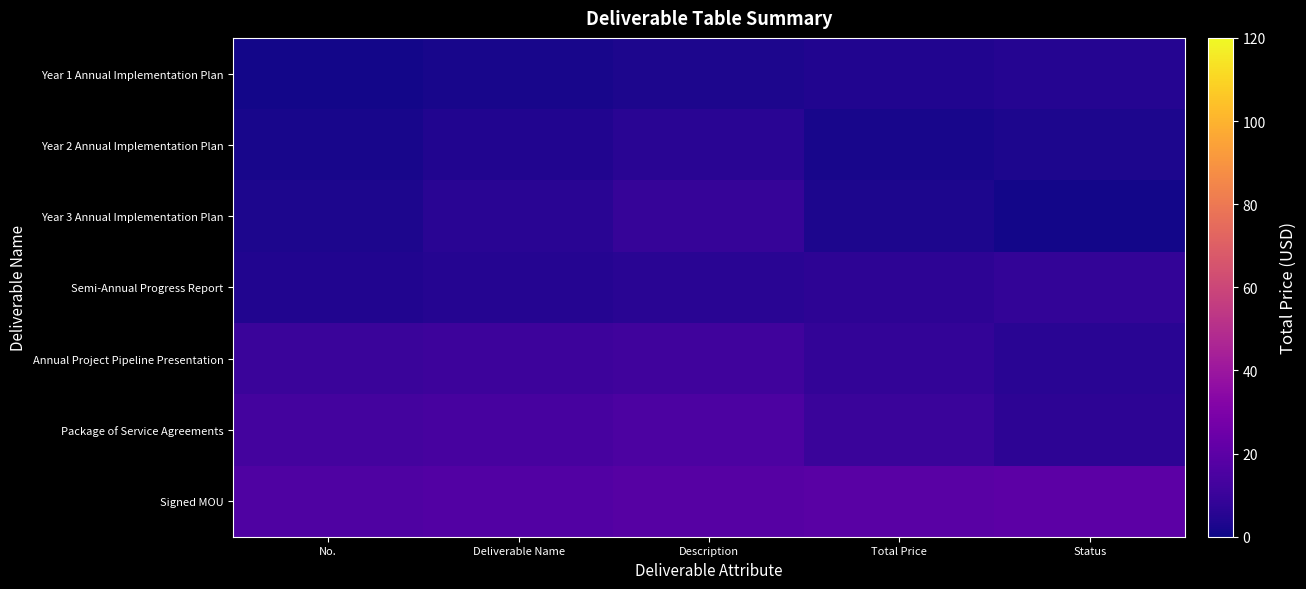

Rank the series at Total Price from highest to lowest value.

Signed MOU, Package of Service Agreements, Annual Project Pipeline Presentation, Semi-Annual Progress Report, Year 1 Annual Implementation Plan, Year 3 Annual Implementation Plan, Year 2 Annual Implementation Plan